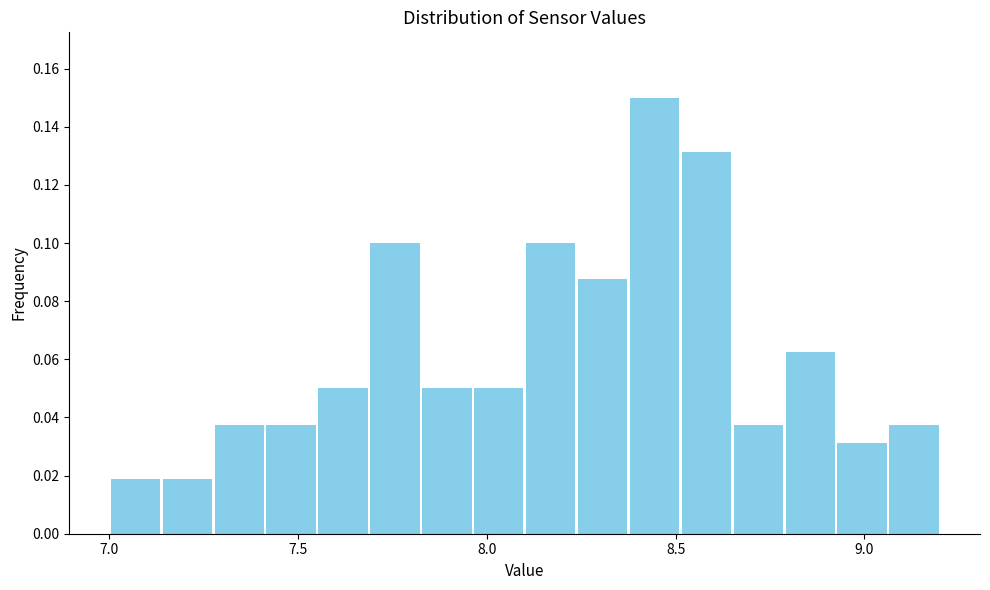

Read against the x-axis, roughly where is the centre of the tallest bar?

8.45